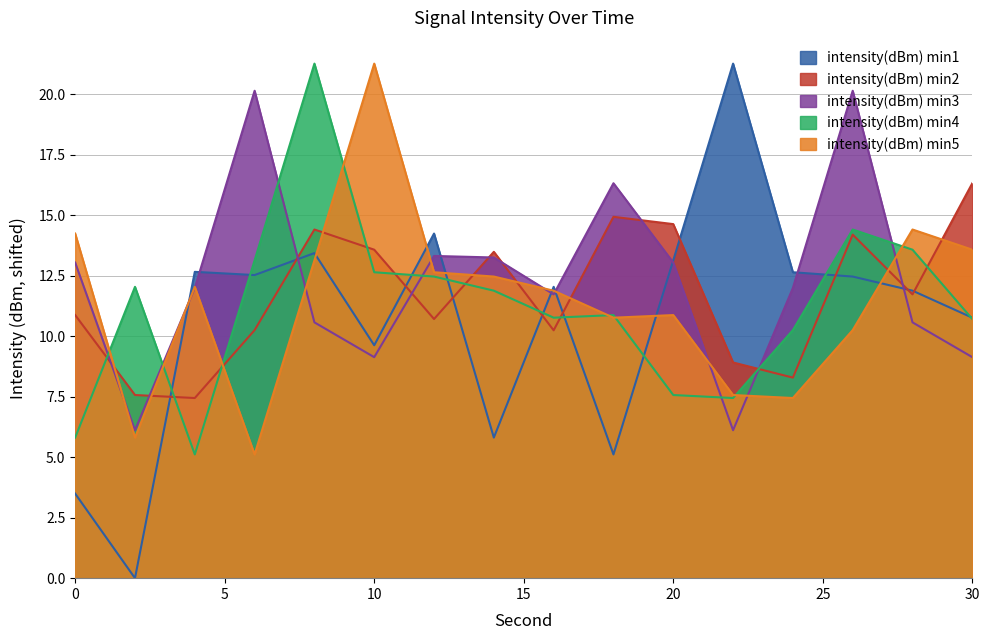

Is it true that intensity(dBm) min3 equals 20.2 at 16?

False